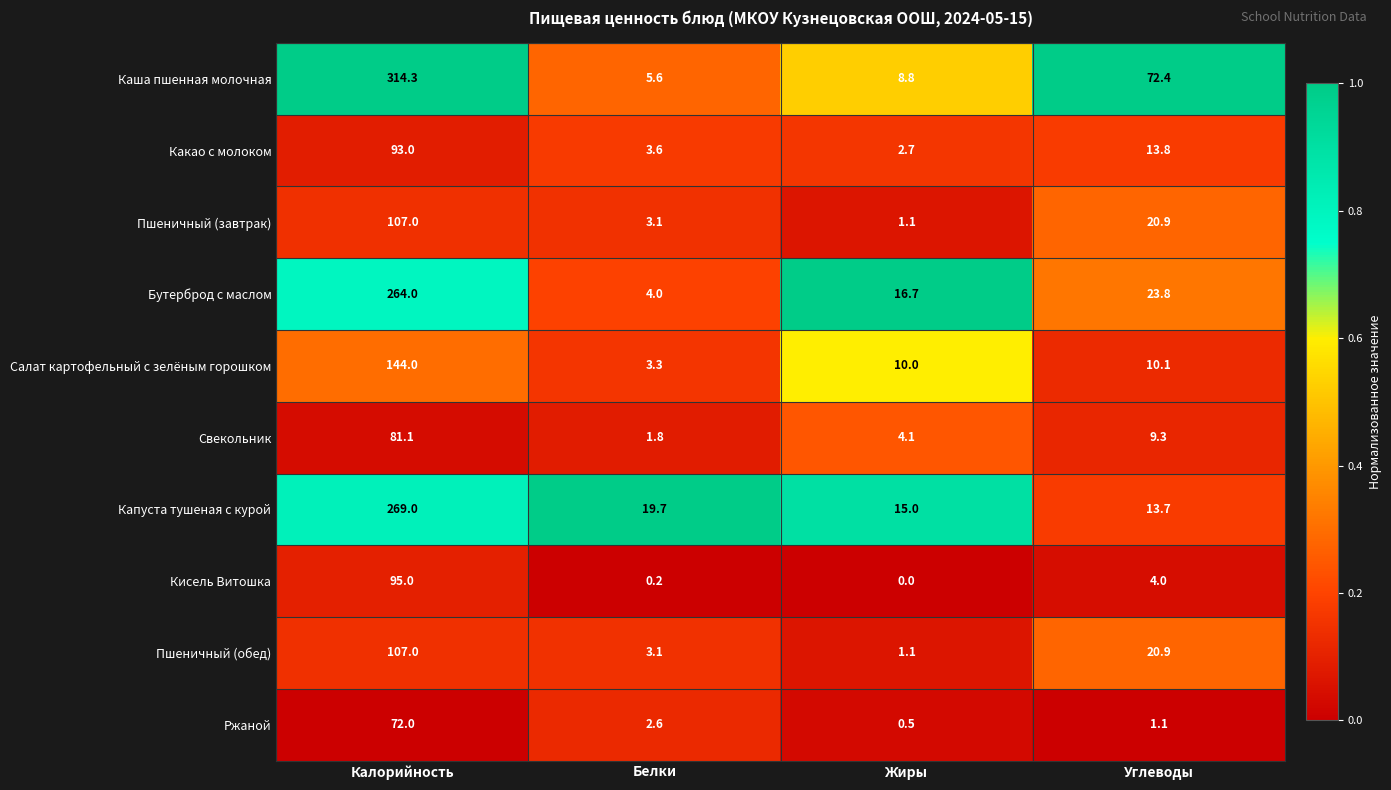

Is it true that Ржаной equals 72.0 at Калорийность?

True